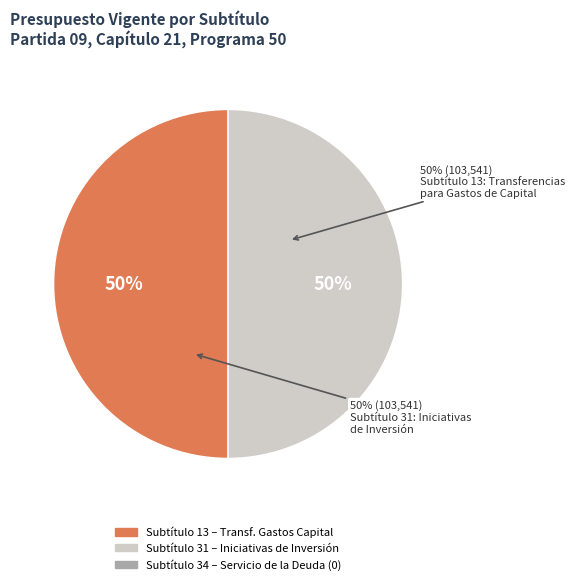

Does any single category account for the majority?

No